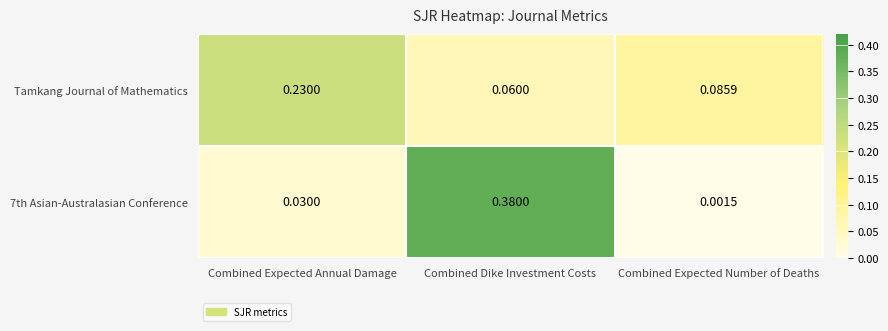

Which label corresponds to the smallest value in the chart?

Combined Expected Number of Deaths